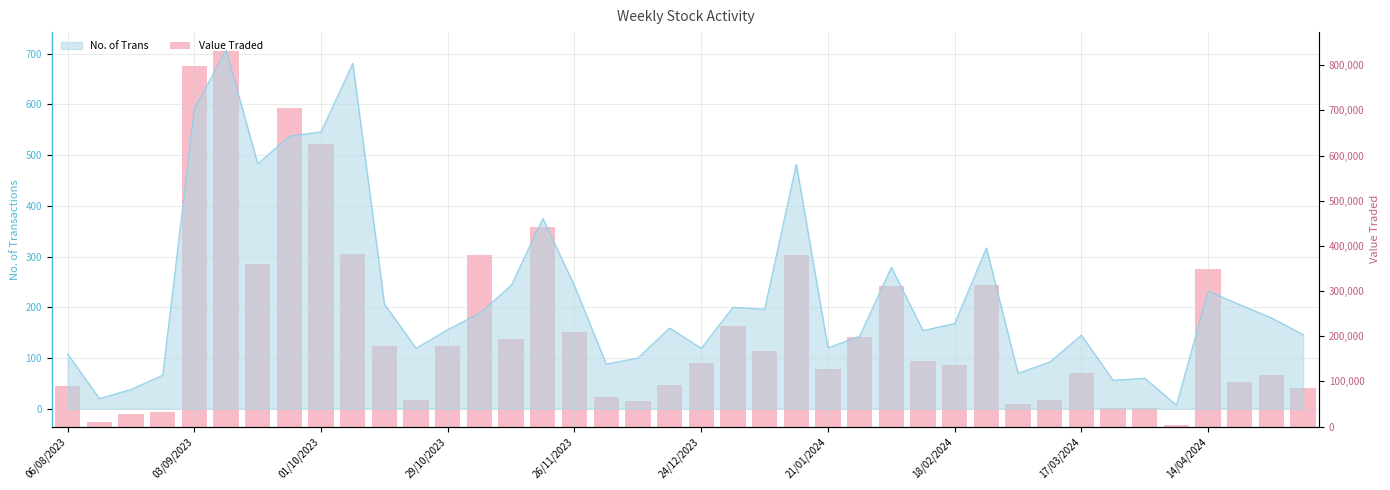

What is the sum of the values at 22 and 26/11/2023?

966222